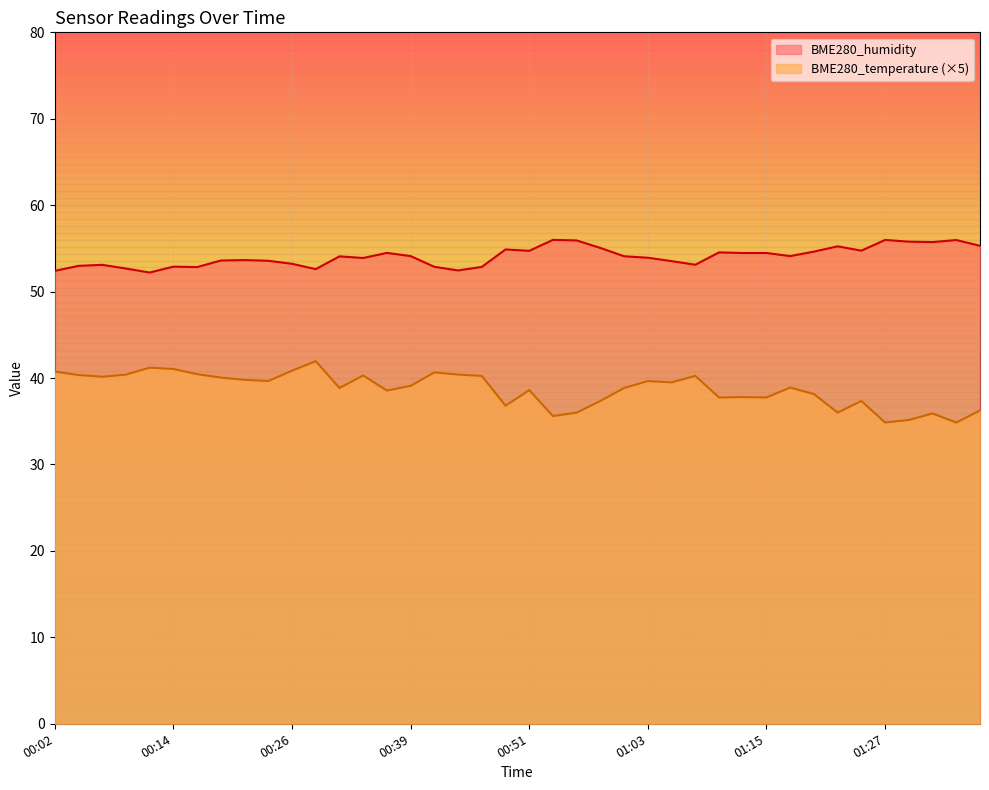

What position from the left is 01:27?

36